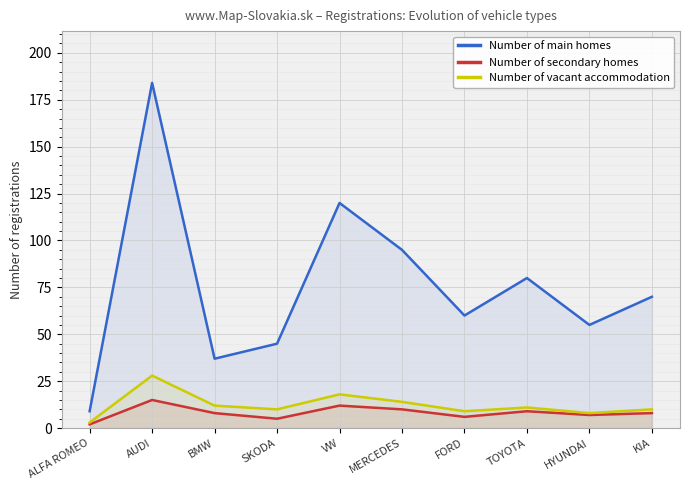

At how many categories does at least one series exceed 14?

9